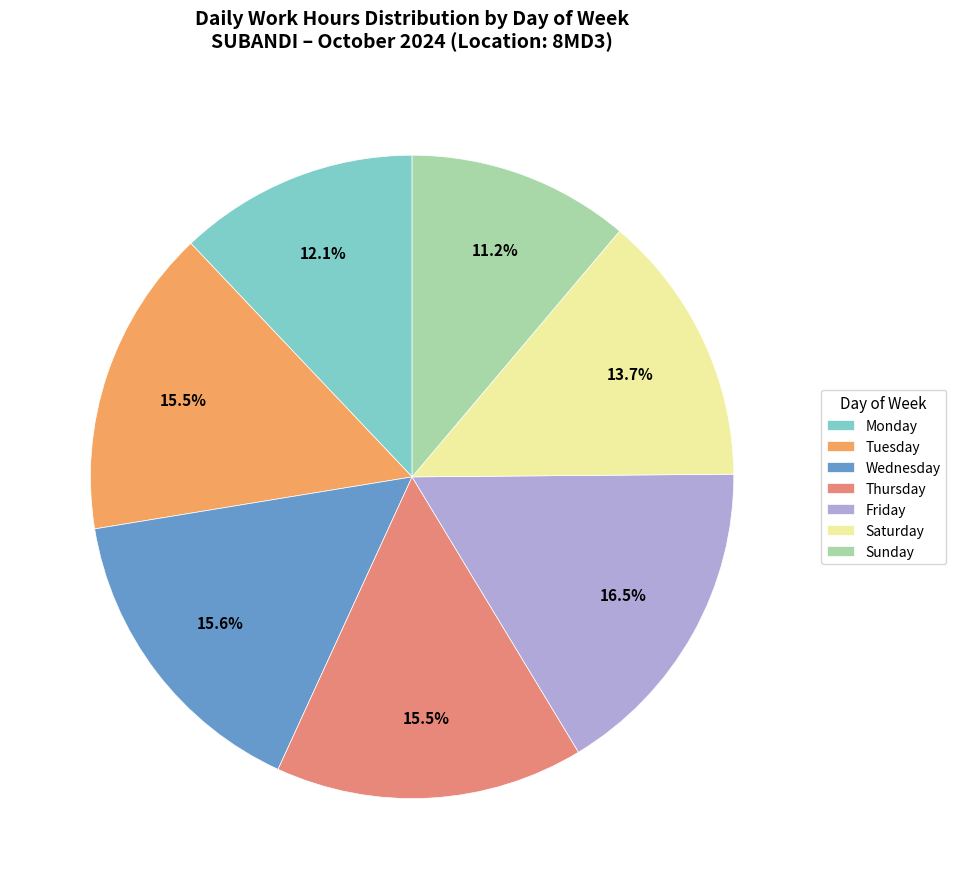

Which slice is the smallest?

Sunday